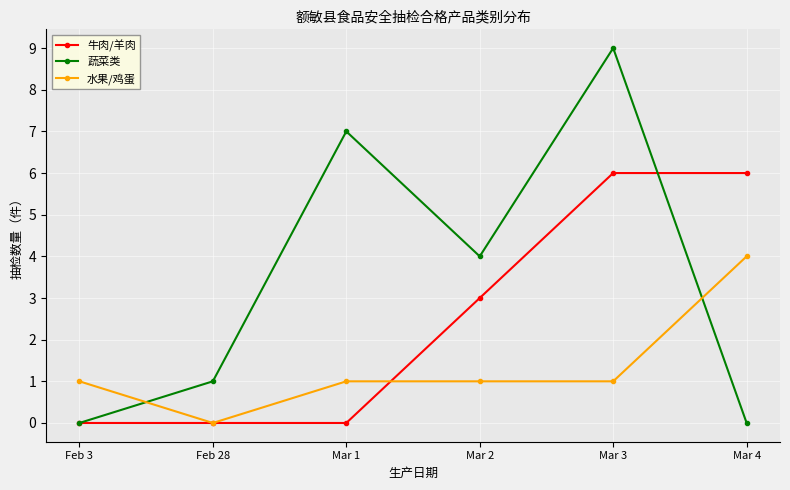

How many 水果/鸡蛋 values are between 1 and 2?

4